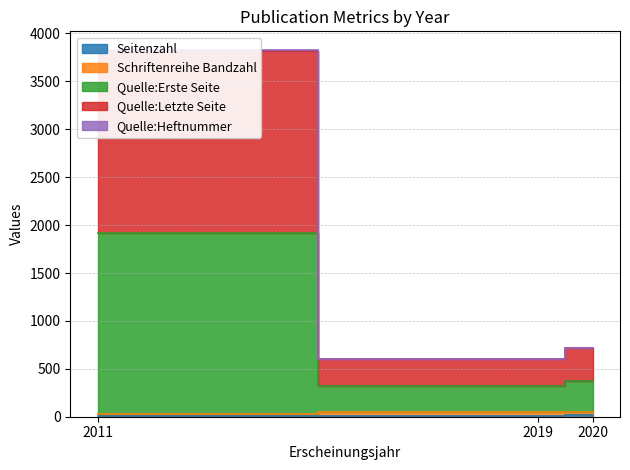

True or false: Quelle:Erste Seite has a value of 120 at 2019.

False